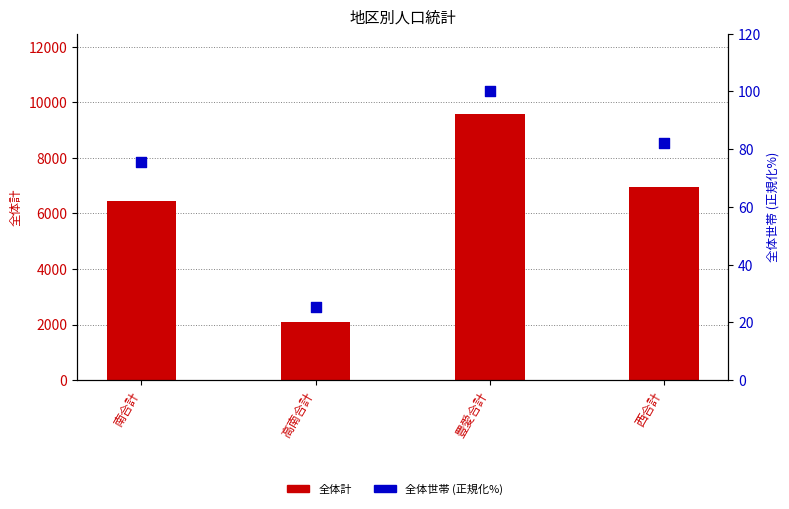

Which series has the widest spread of Y values?

全体計